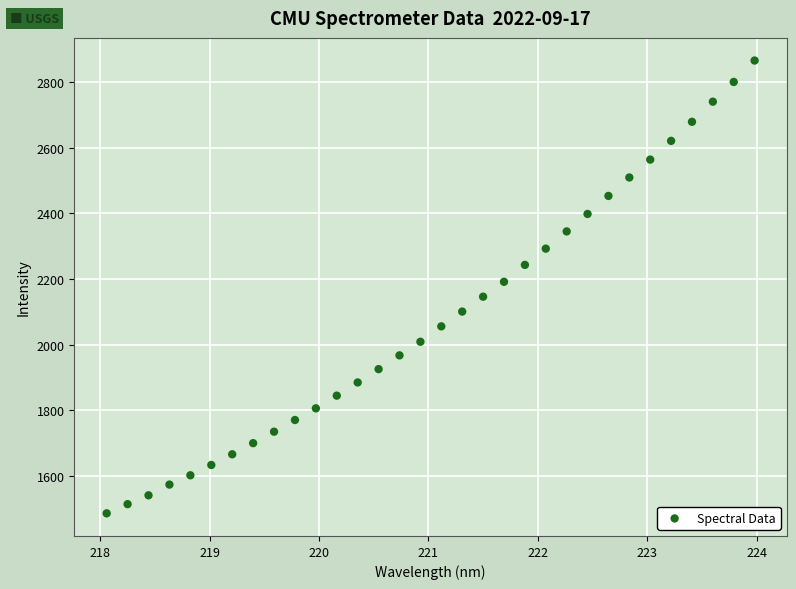

What is the range of X values (max minus min)?

5.9